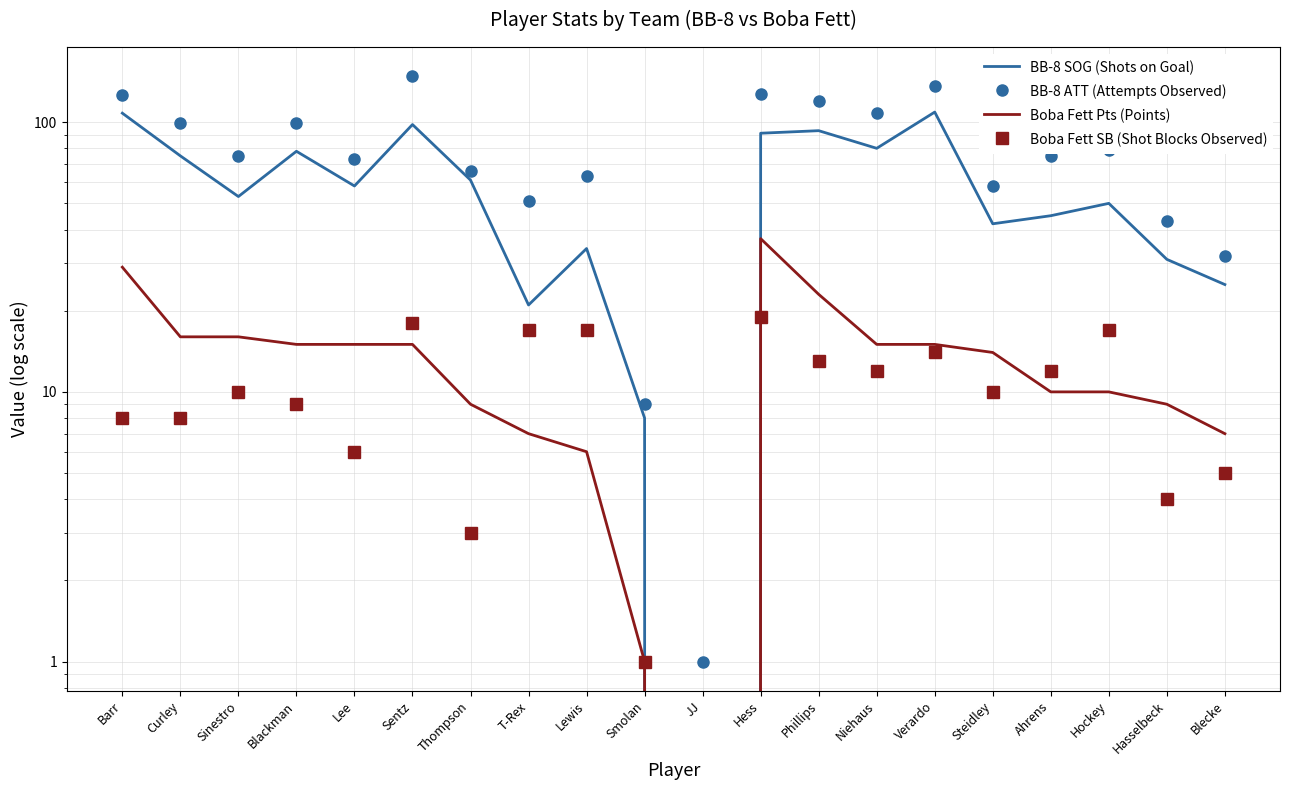

How many positive values does the BB-8 SOG (Shots on Goal) series have?

19